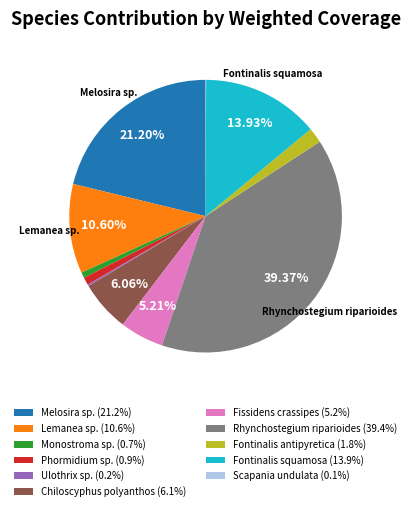

Is it true that Fontinalis antipyretica is 13% of the pie?

False